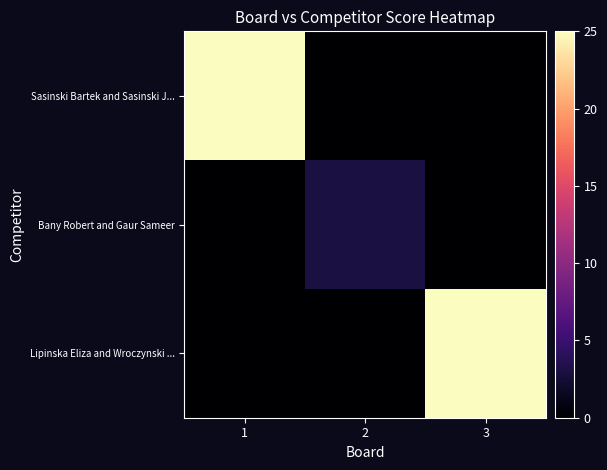

Between 2 and 3, which series saw the biggest shift?

Lipinska Eliza and Wroczynski ...